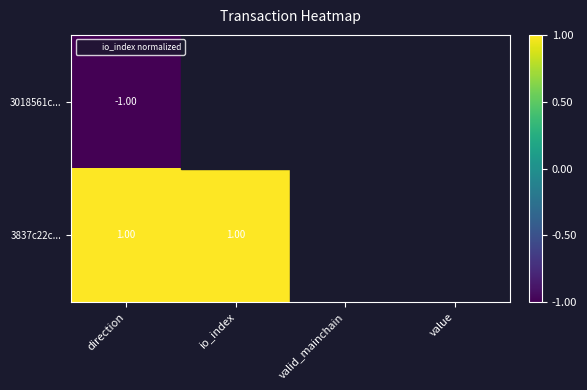

Which category has the lowest value across all series?

direction